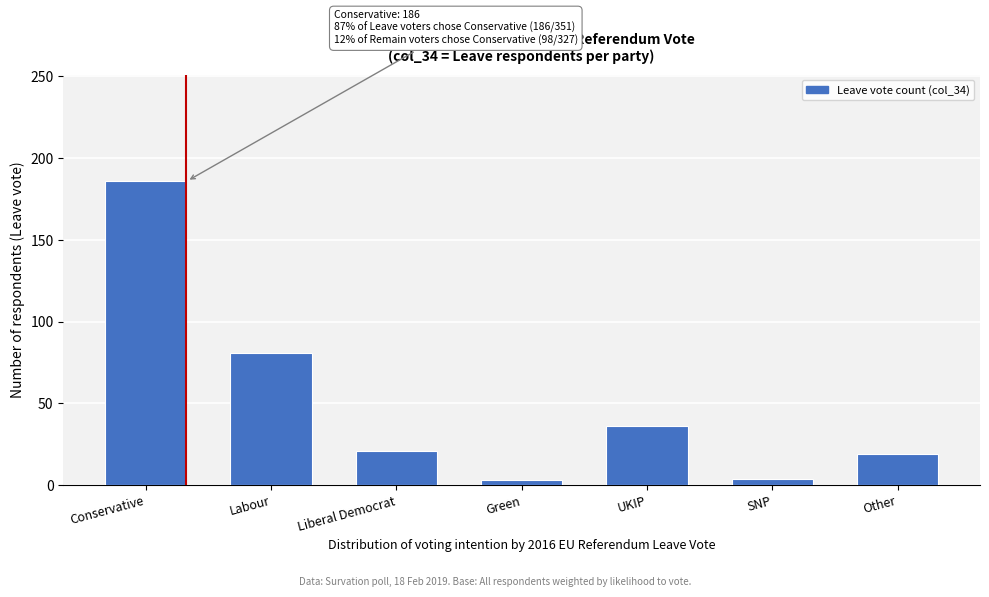

Read the value at UKIP, to the nearest 50.

50